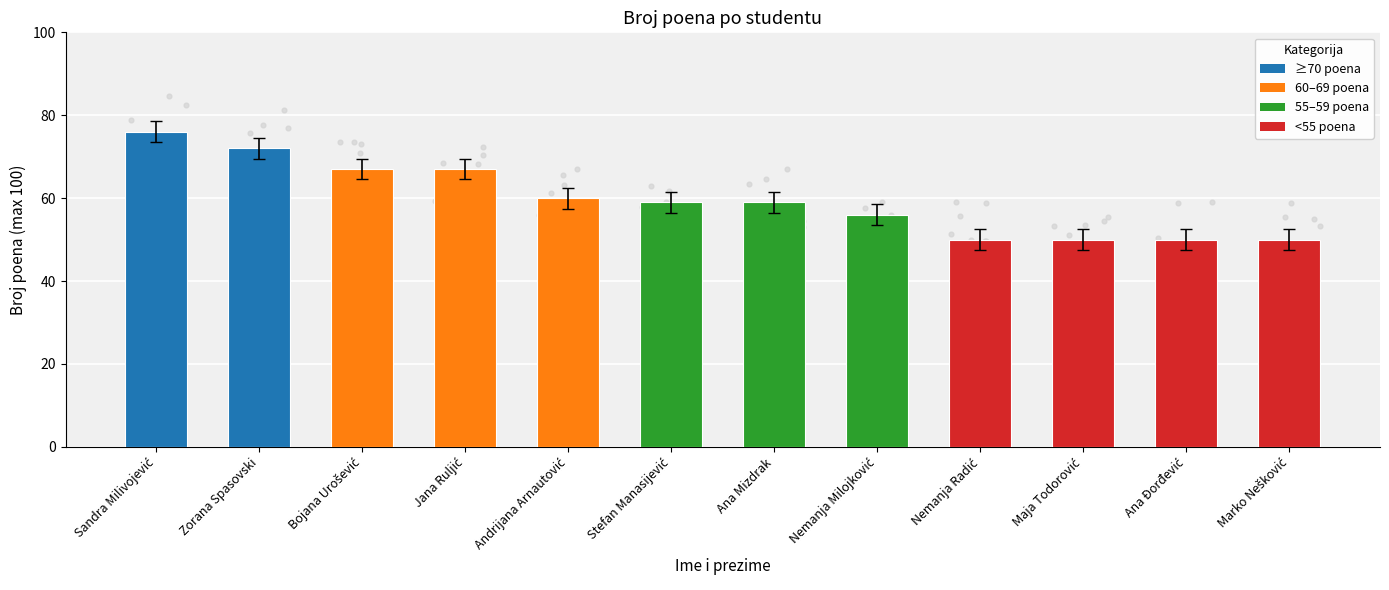

What is the change in value from Sandra Milivojević to Zorana Spasovski?

-4